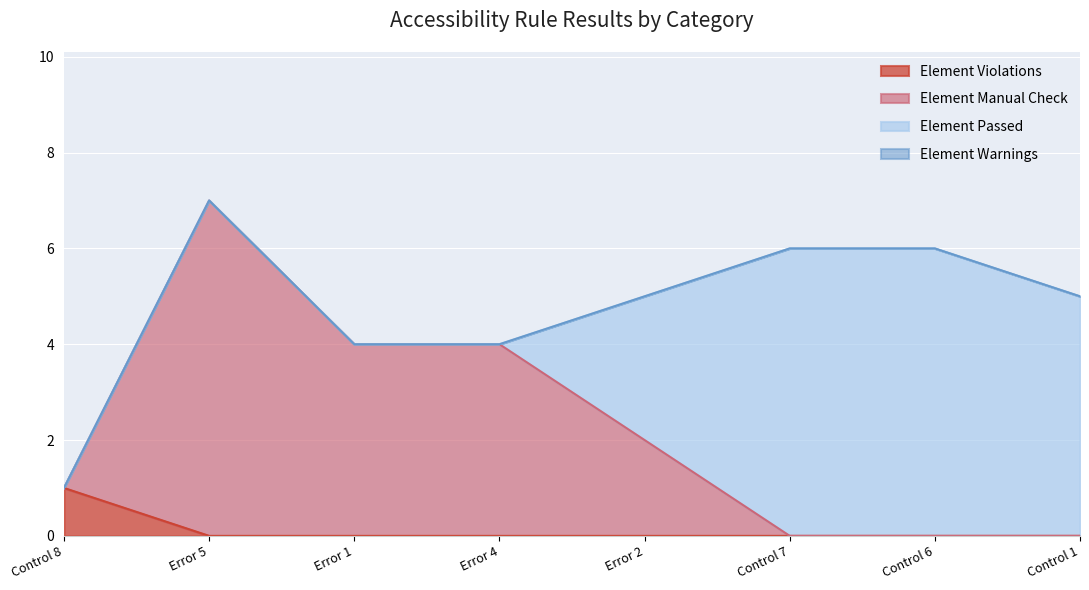

What value does the Element Manual Check series have at Error 4?

4